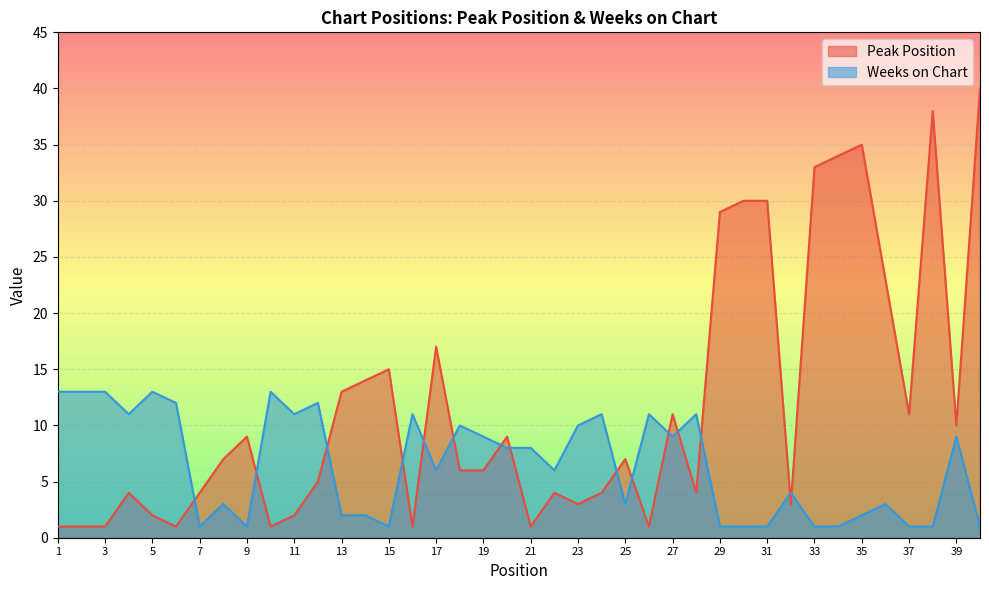

Which series has the largest total across all categories?

Peak Position